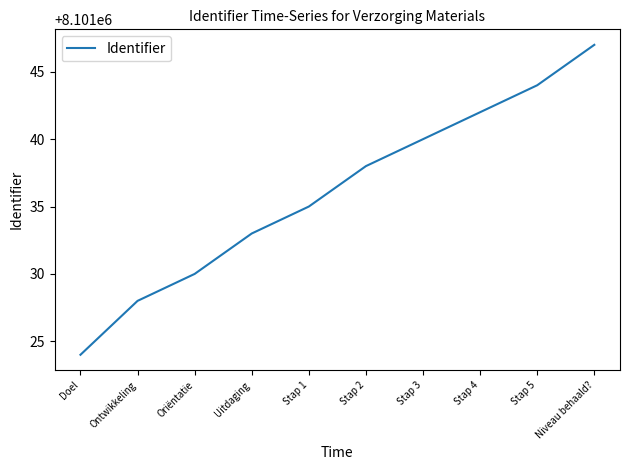

Is it true that the value at Ontwikkeling is 8101028?

True